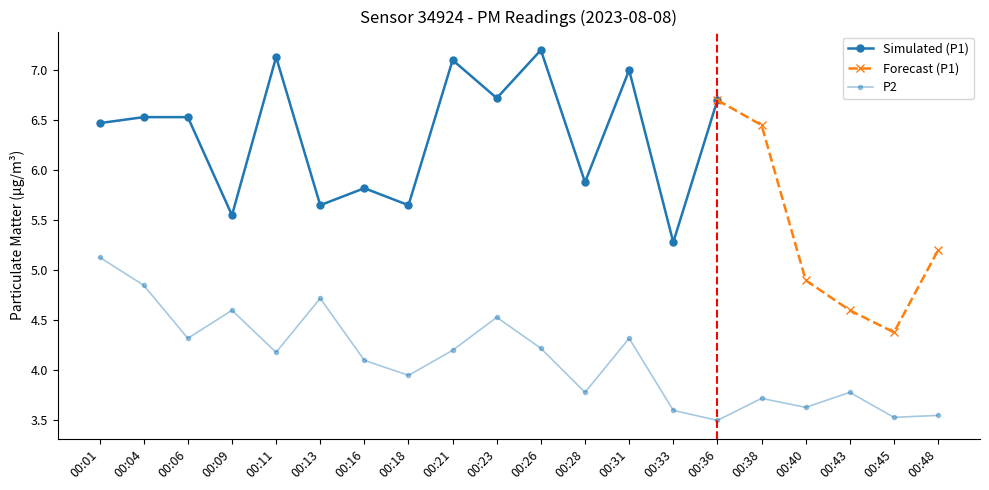

What value does the data have at 00:26?

4.2